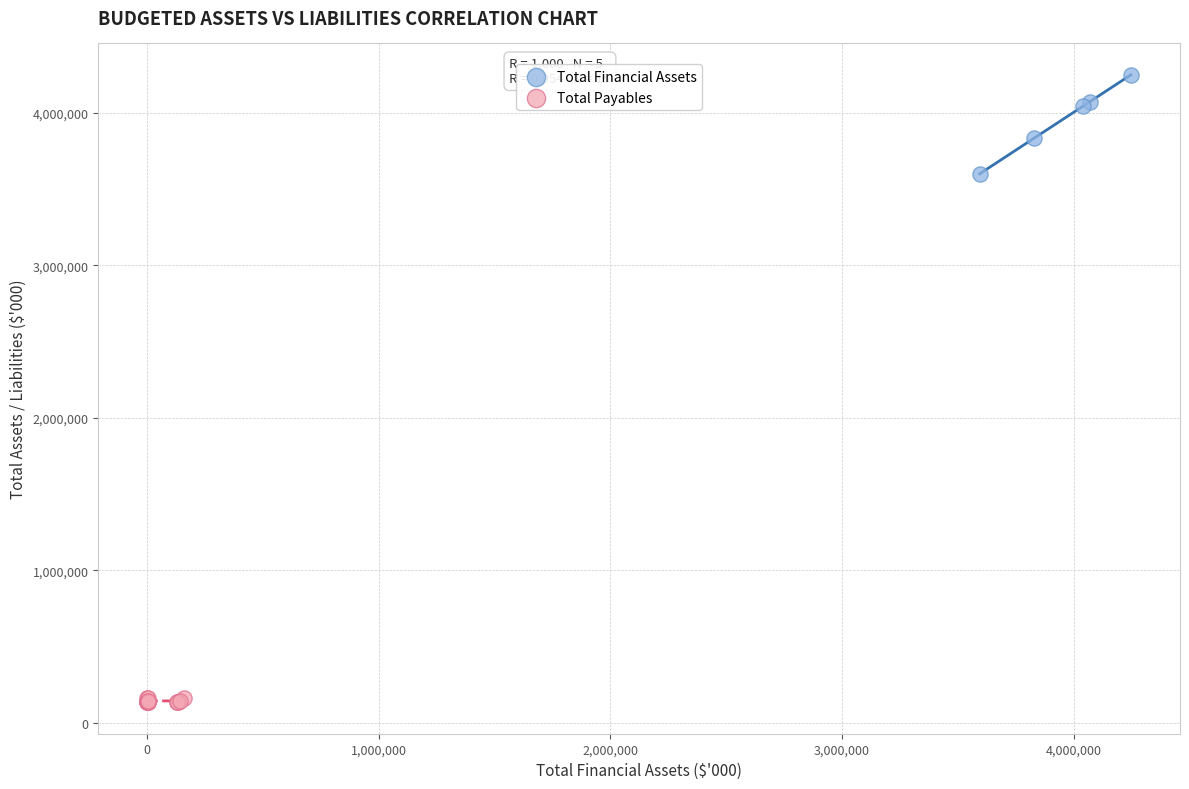

Which series has the largest Y range (max minus min)?

Total Financial Assets